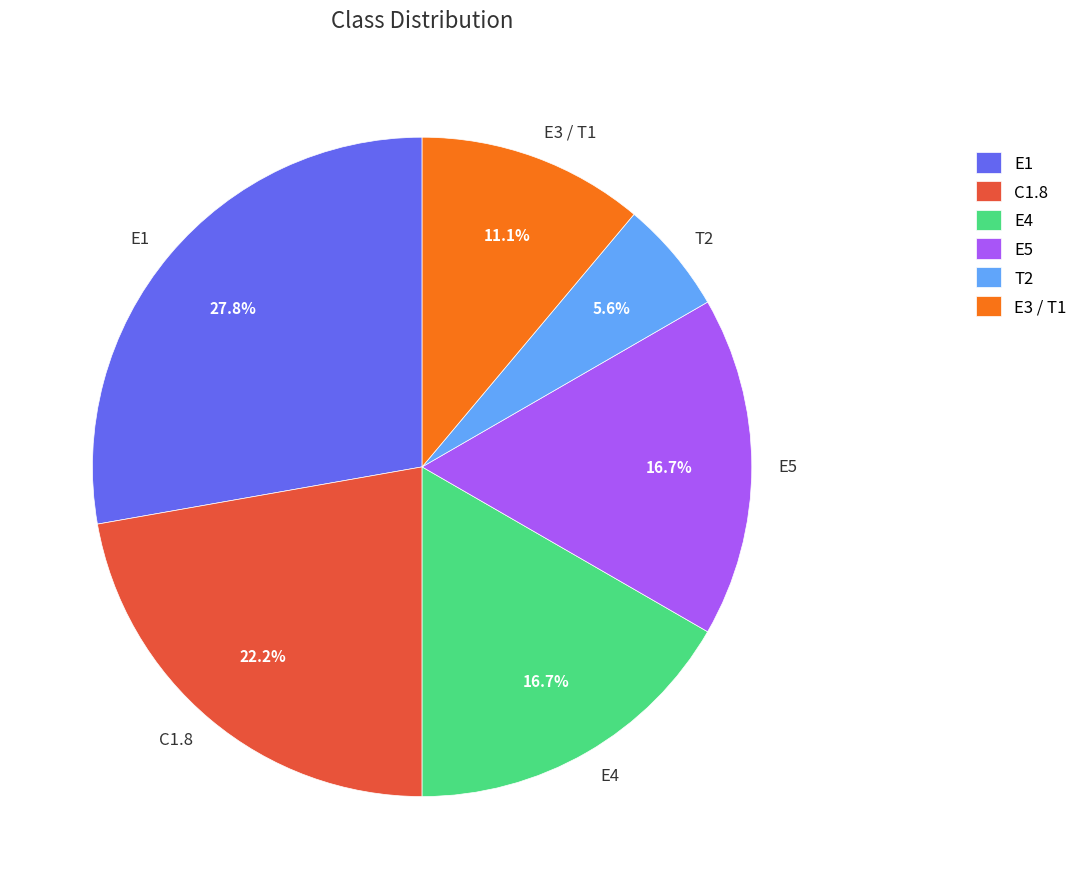

Count the number of slices in the pie.

6